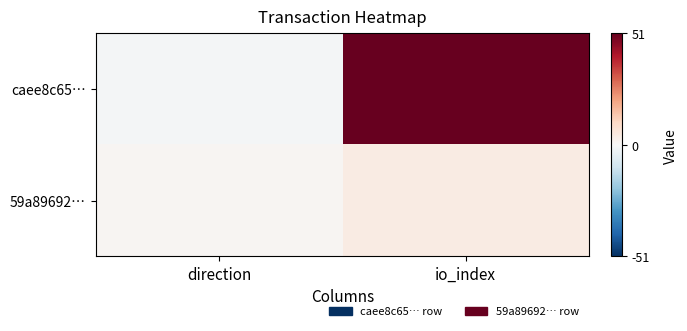

Reading left to right, extract all data points from this chart.

caee8c65…: direction=-1	io_index=51
59a89692…: direction=1	io_index=4